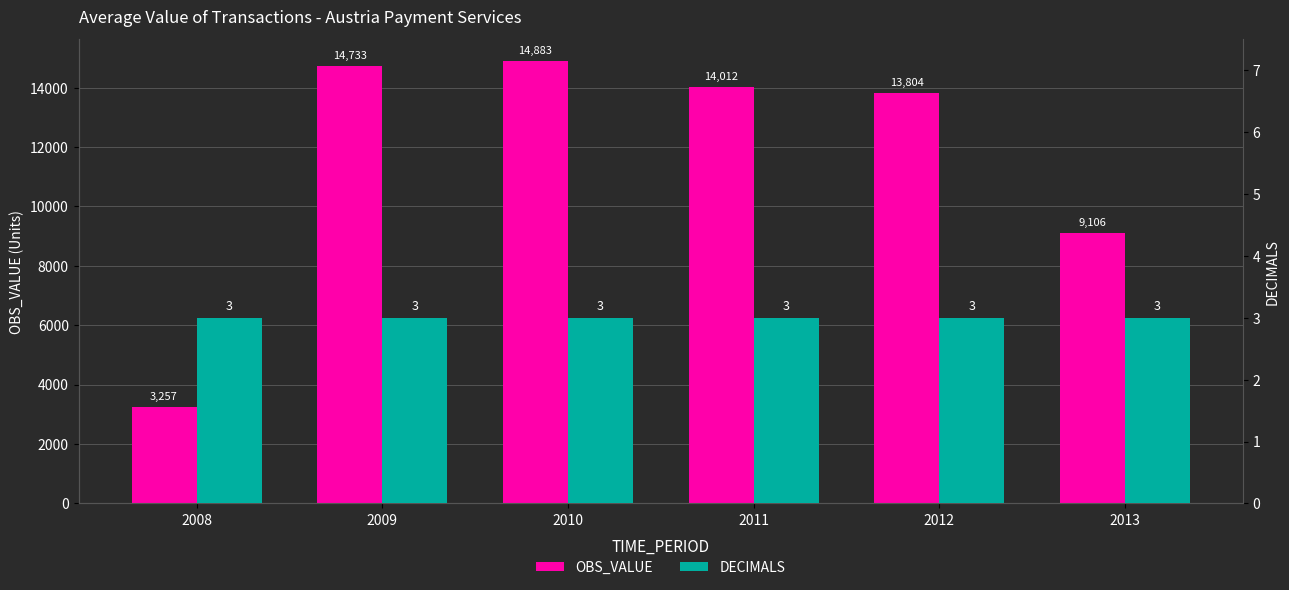

Are the bars grouped side by side (vs. stacked)?

Yes